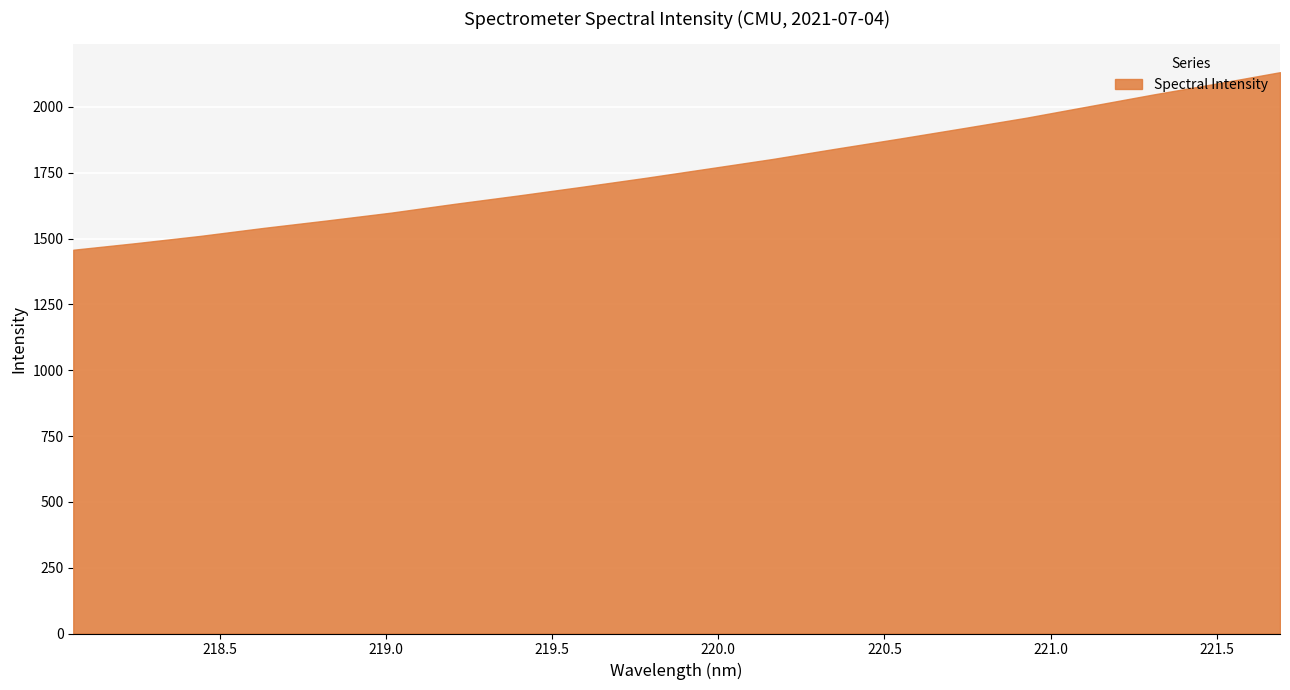

List the labels in order of value, largest first.

221.6902, 221.4993, 221.3083, 221.1174, 220.9264, 220.7354, 220.5444, 220.3533, 220.1623, 219.9712, 219.7801, 219.589, 219.3979, 219.2067, 219.0156, 218.8244, 218.6332, 218.442, 218.2508, 218.0596